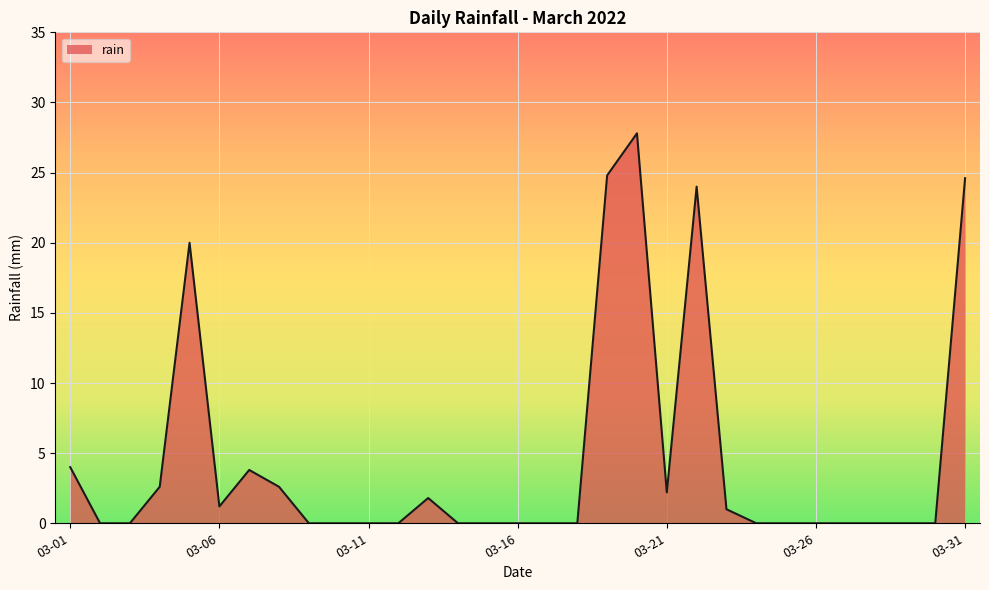

What is the maximum value shown in the chart?

27.8